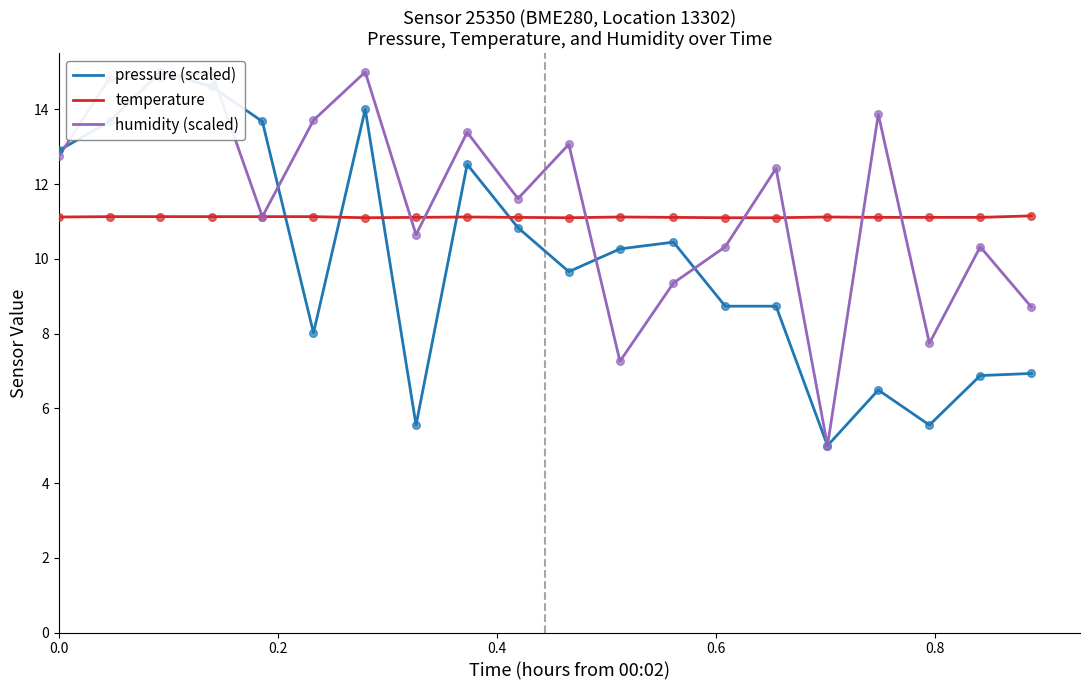

What is the highest value of the temperature series?

11.2